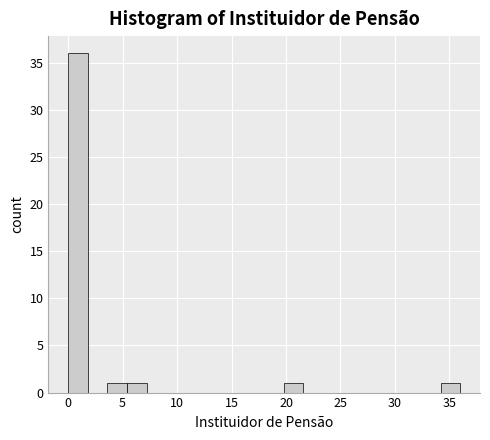

Around what value on the x-axis is the tallest bar? Give the approximate position of its centre, as read against the axis.

1.0